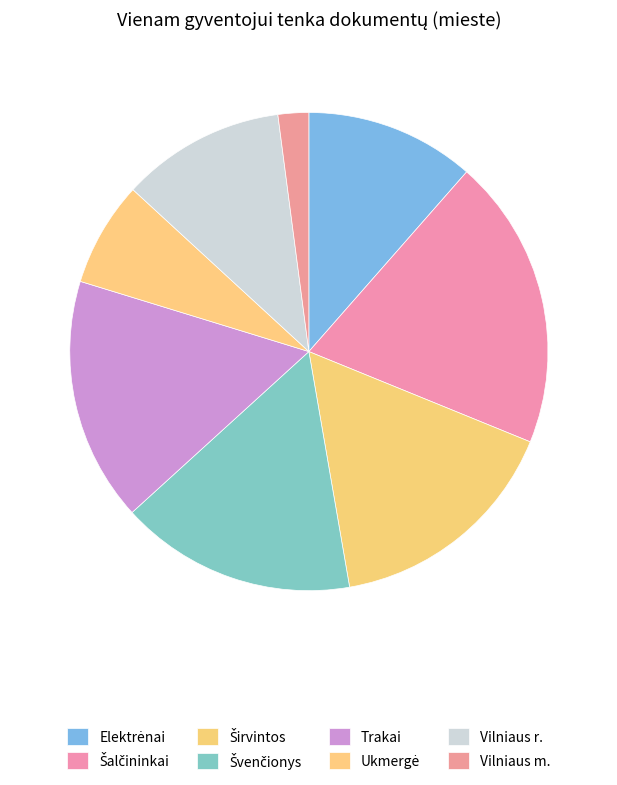

Rank the categories by value from highest to lowest.

Šalčininkai, Trakai, Širvintos, Švenčionys, Elektrėnai, Vilniaus r., Ukmergė, Vilniaus m.